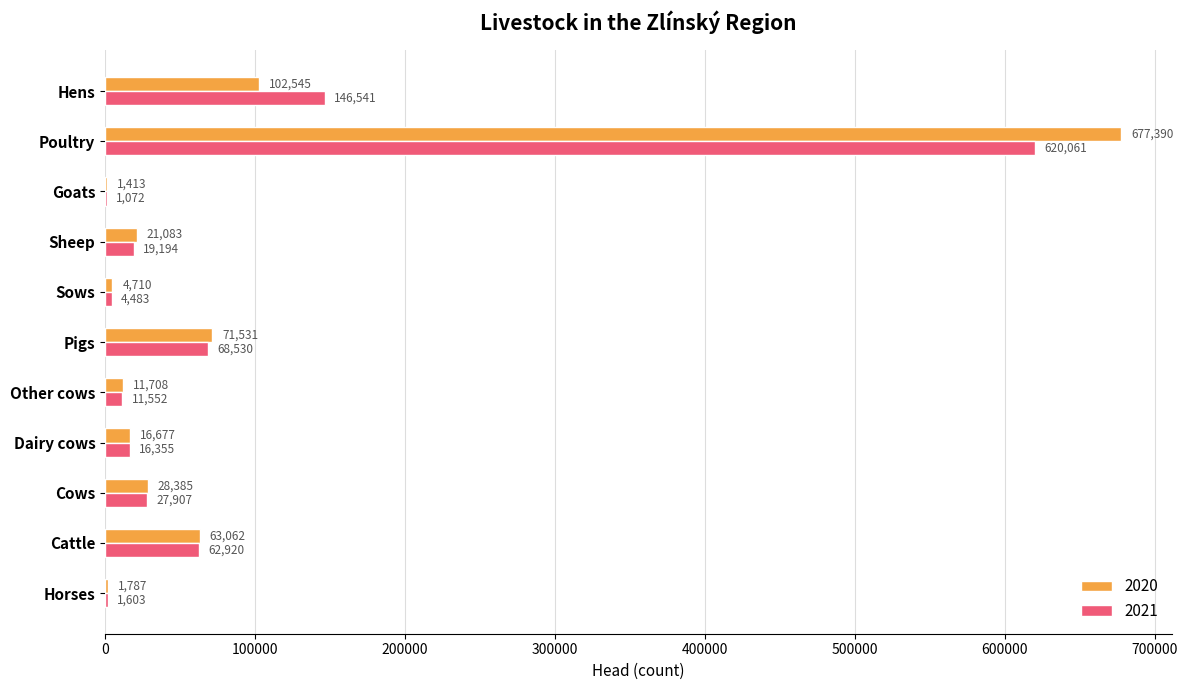

Is it true that 2020 equals 71531 at Pigs?

True